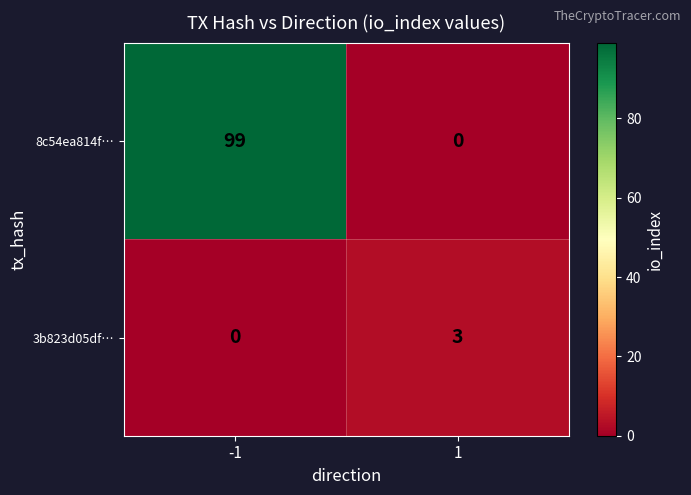

At which category is the sum across all series the highest?

-1